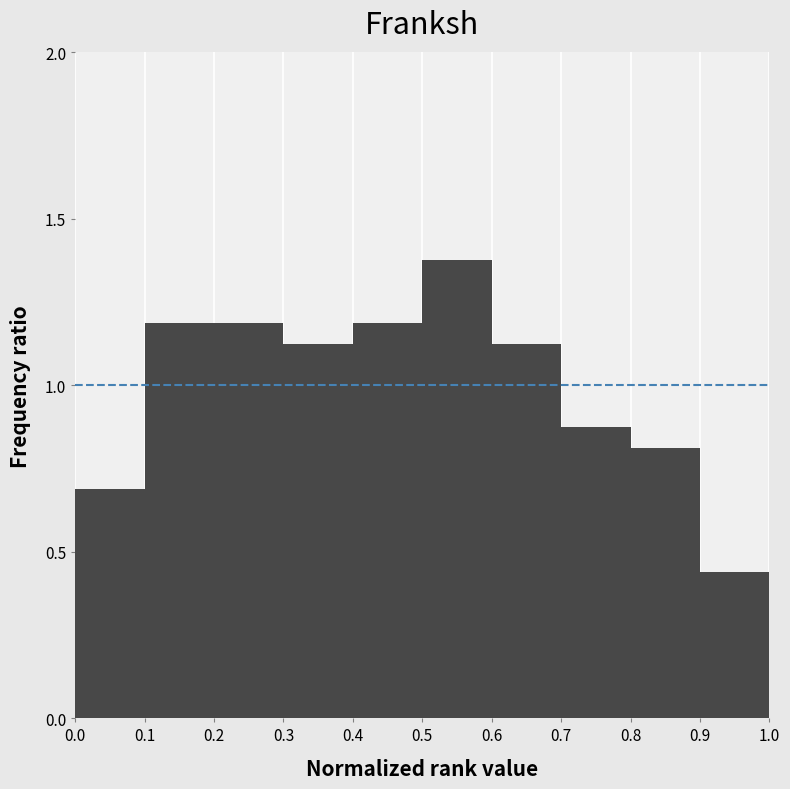

Reading left to right, transcribe this chart: for each bar, give the range it covers on the x-axis and its height. The values are not printed on the chart, so give them approximately, as read against the axis.

0.0 to 0.1: 0.70
0.1 to 0.2: 1.20
0.2 to 0.3: 1.20
0.3 to 0.4: 1.15
0.4 to 0.5: 1.20
0.5 to 0.6: 1.40
0.6 to 0.7: 1.15
0.7 to 0.8: 0.90
0.8 to 0.9: 0.80
0.9 to 1.0: 0.45